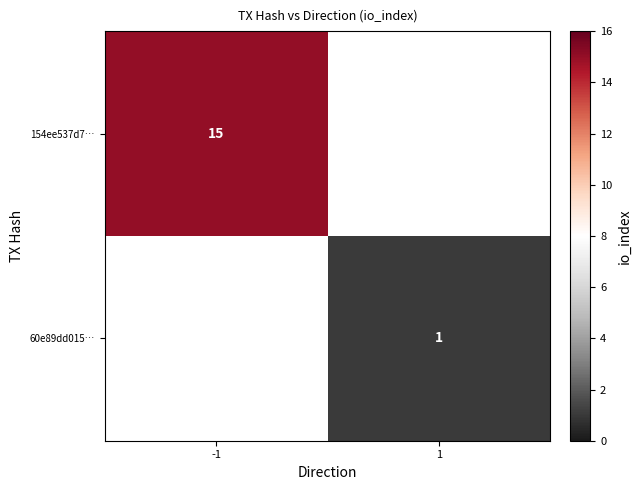

Is it true that 60e89dd015… equals 1 at 1?

True